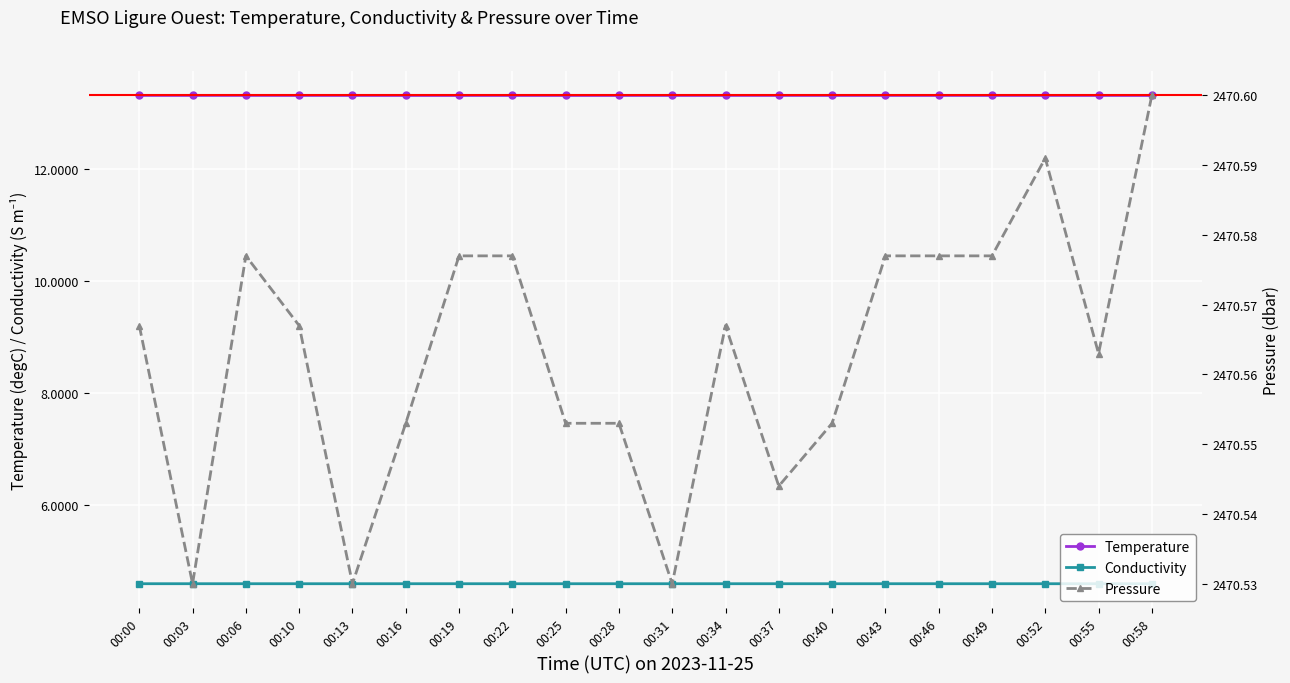

True or false: Pressure and Temperature intersect in this chart.

False